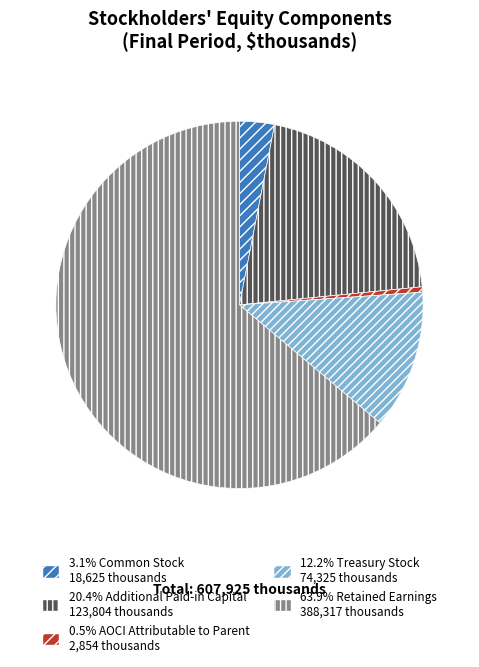

Count the number of slices in the pie.

5